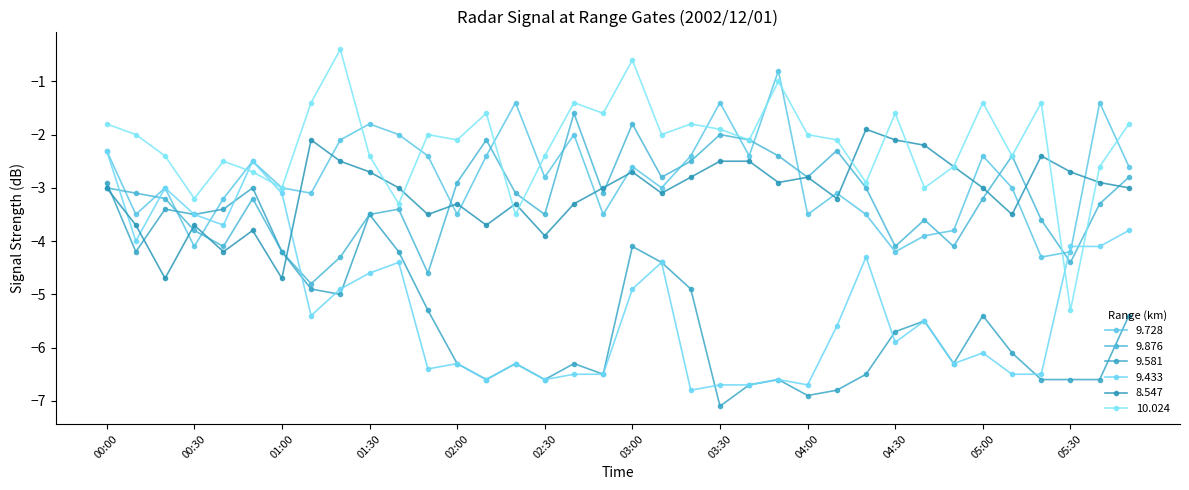

How many data points does each series have?

36